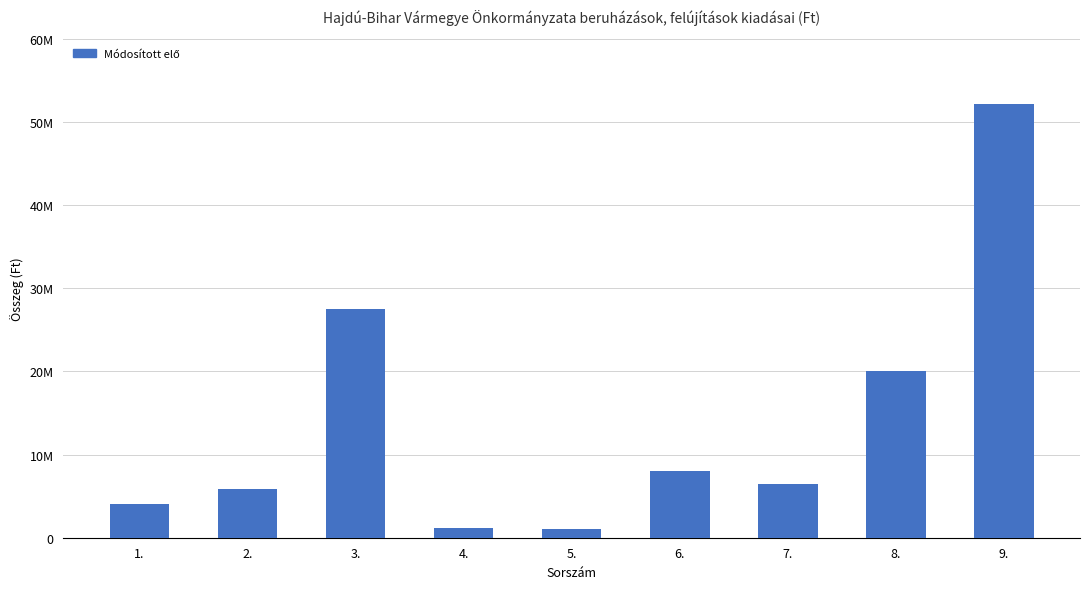

What is the ratio of the value at 2. to the value at 9.?

0.1